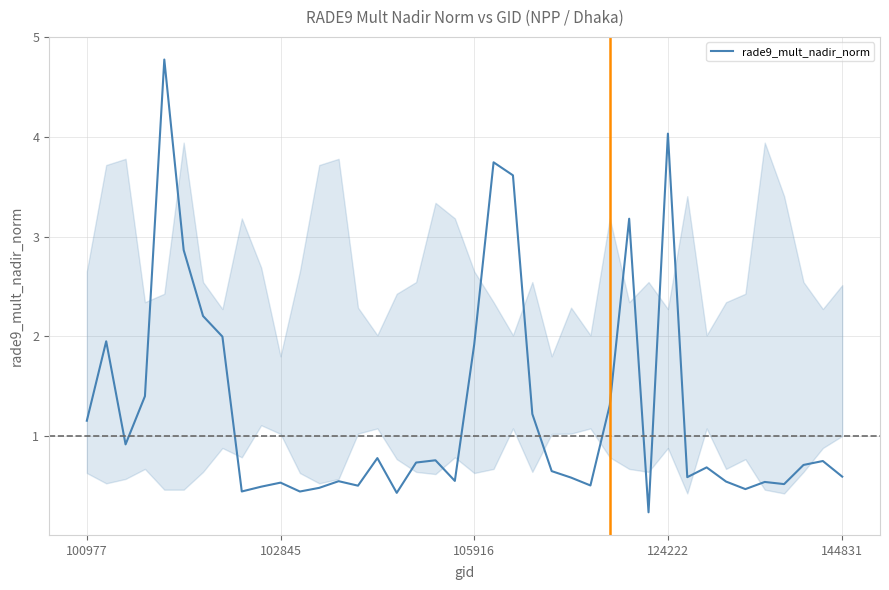

What is the greatest value displayed?

4.8